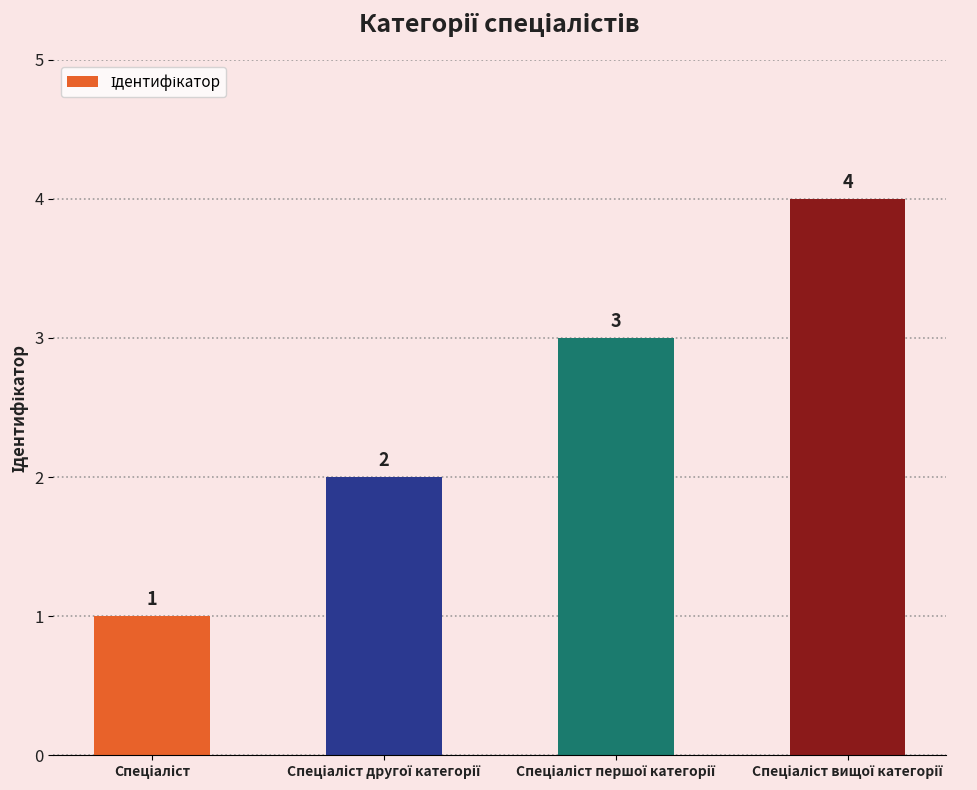

Count the values in the range 2 to 4.

3